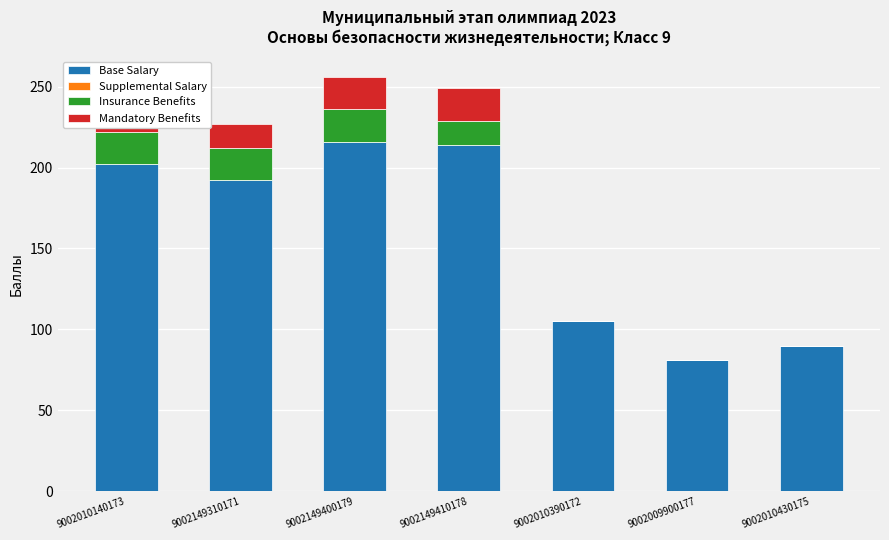

At how many categories does at least one series exceed 37?

7